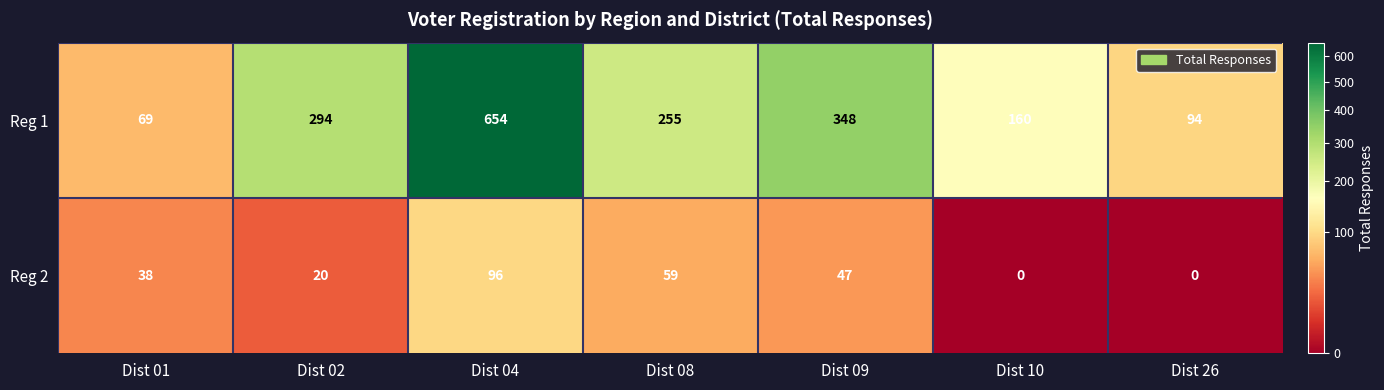

Reading right to left, transcribe all the data shown in this chart.

Reg 1: 94	160	348	255	654	294	69
Reg 2: 0	0	47	59	96	20	38